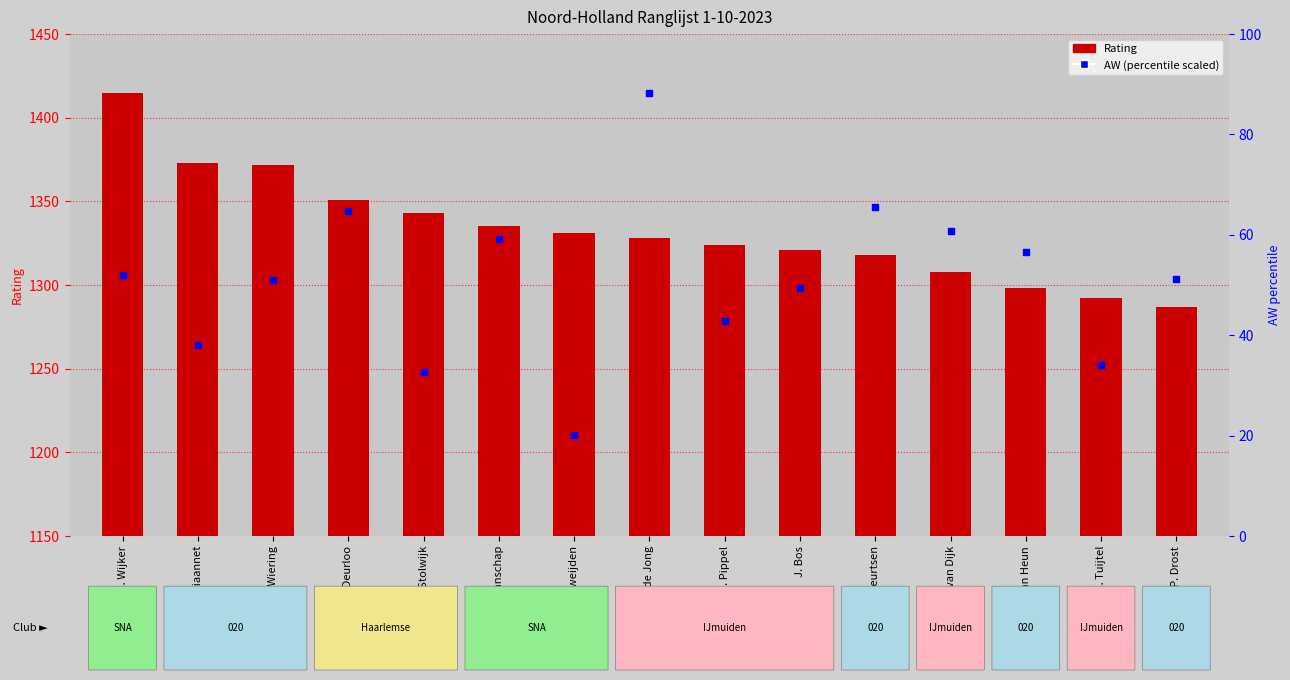

What is the change in value from J.P. Bastiaannet to S. Stolwijk?

-5.4